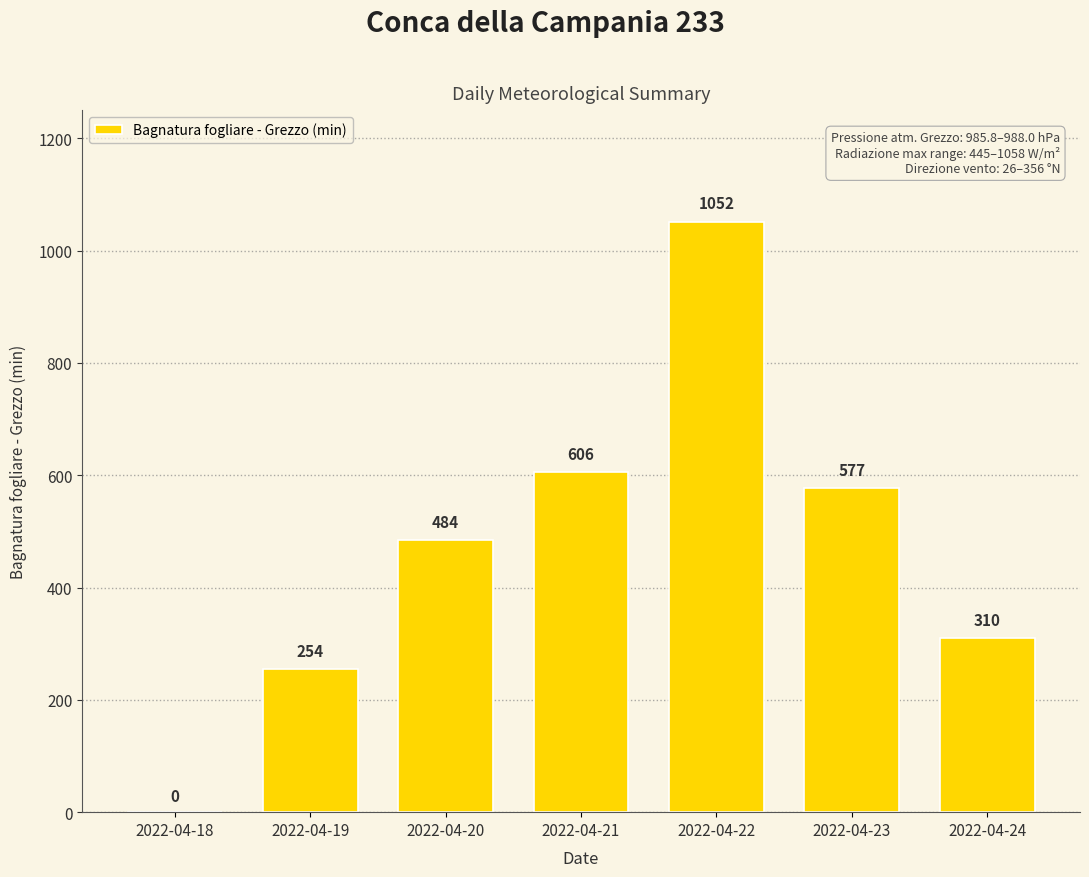

Approximately how many times larger is the value at 2022-04-22 compared to 2022-04-19?

4.1